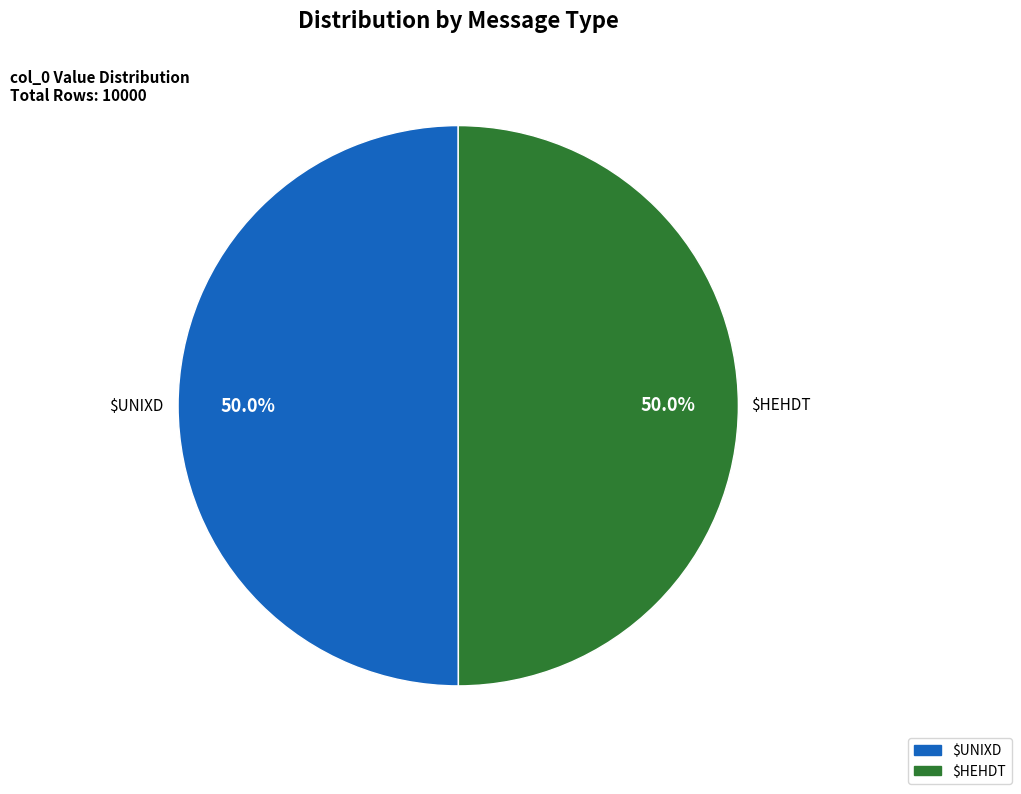

Which category has the biggest portion of the pie?

HEHDT